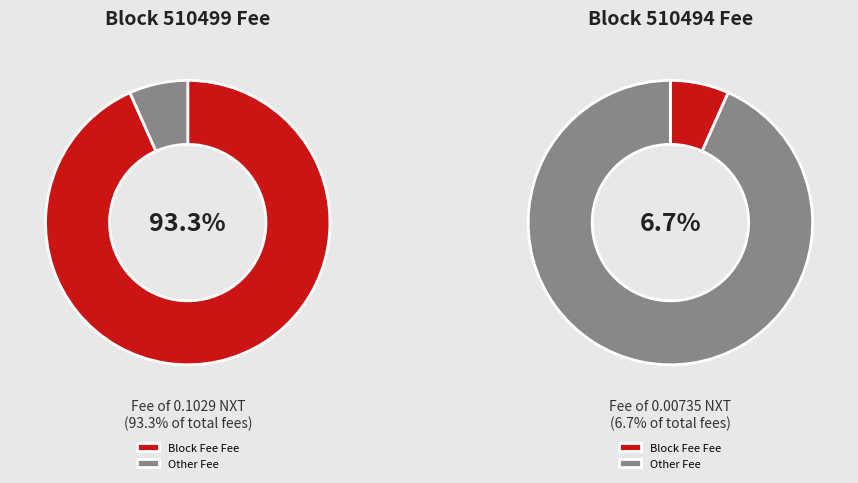

True or false: 510494 accounts for 1% of the total.

False